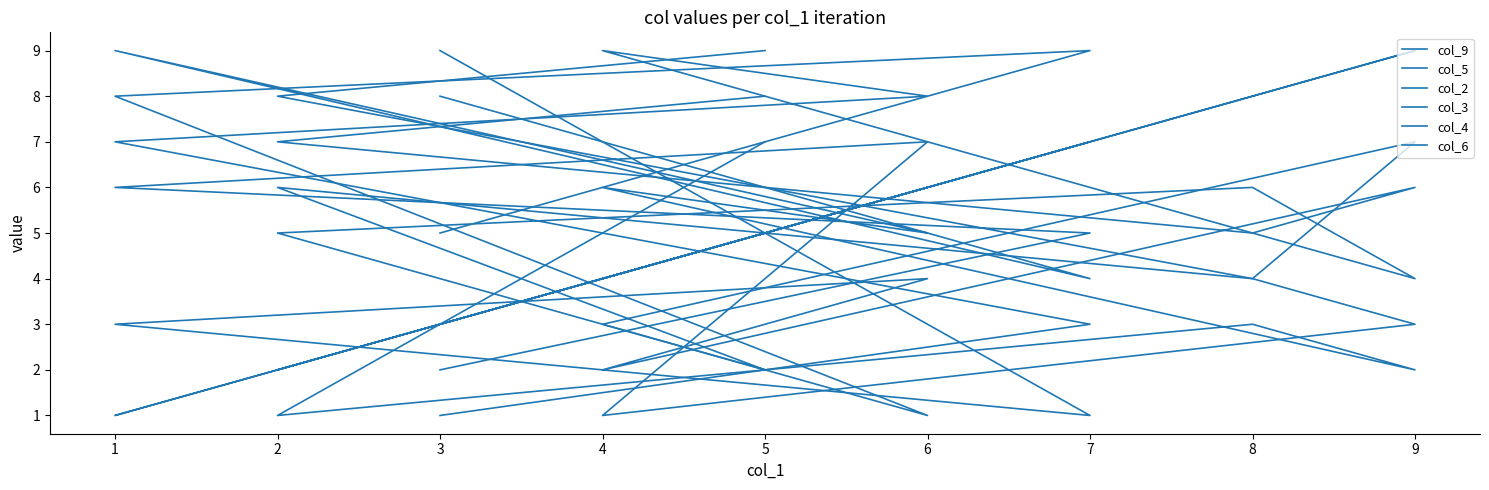

What is the difference between the col_4 values at 5 and 4?

1